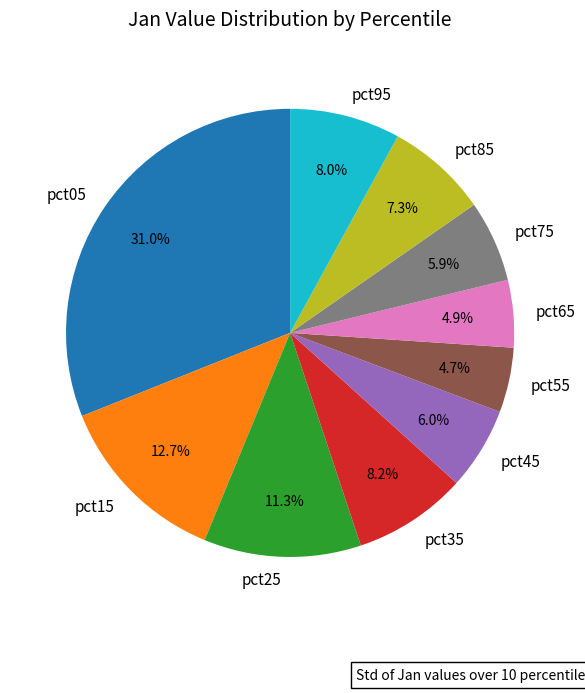

To the nearest percent, what portion does pct05 represent?

31%